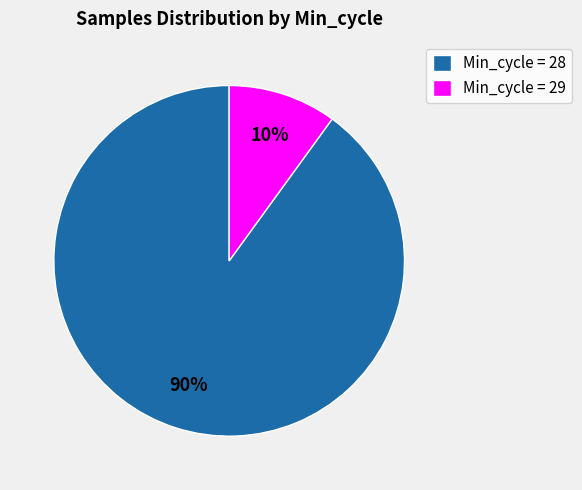

What is the largest slice in the pie chart?

Min_cycle = 28